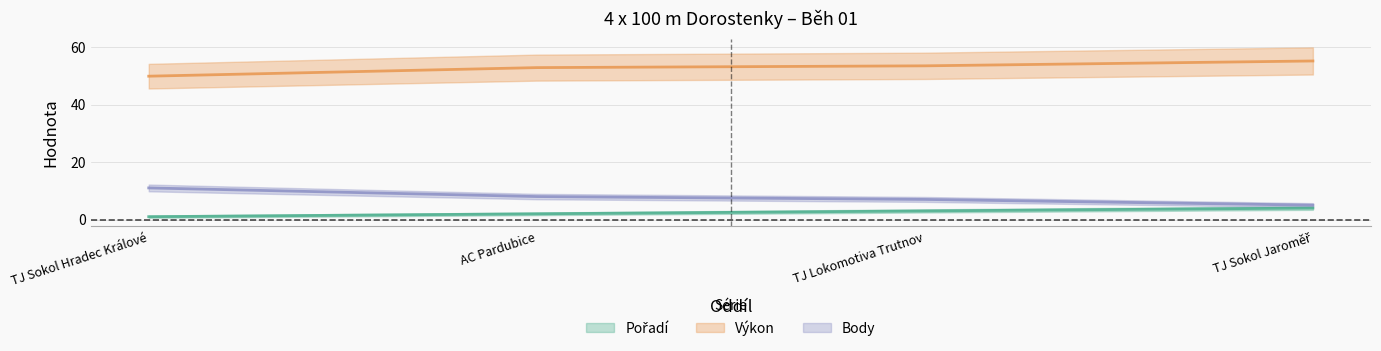

What position from the left is TJ Lokomotiva Trutnov?

3